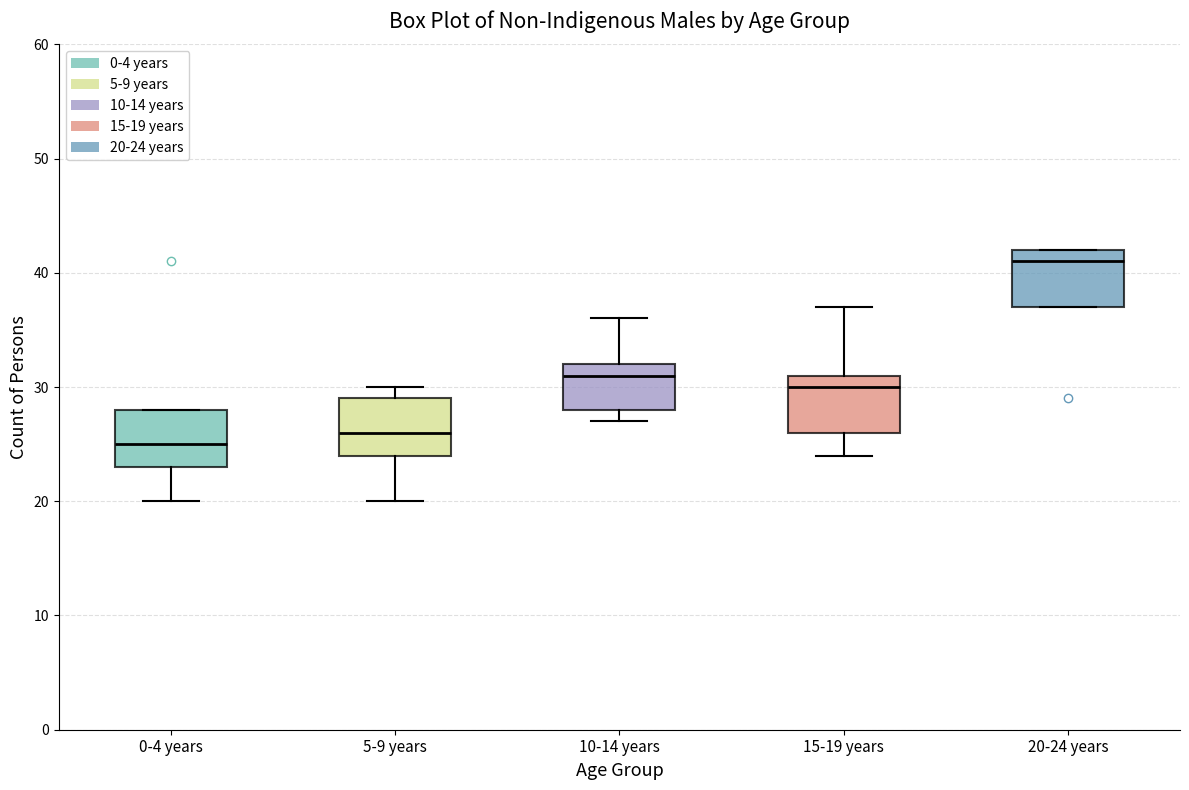

Reading left to right, transcribe this box plot: for each box, give where its median line is, the range the box spans, and where its two whiskers end, as read against the y-axis. The values are not printed on the chart, so give them approximately, as read against the axis.

0-4 years: median 25, box 23 to 28, whiskers 20 to 28
5-9 years: median 26, box 24 to 29, whiskers 20 to 30
10-14 years: median 31, box 28 to 32, whiskers 27 to 36
15-19 years: median 30, box 26 to 31, whiskers 24 to 37
20-24 years: median 41, box 37 to 42, whiskers 37 to 42